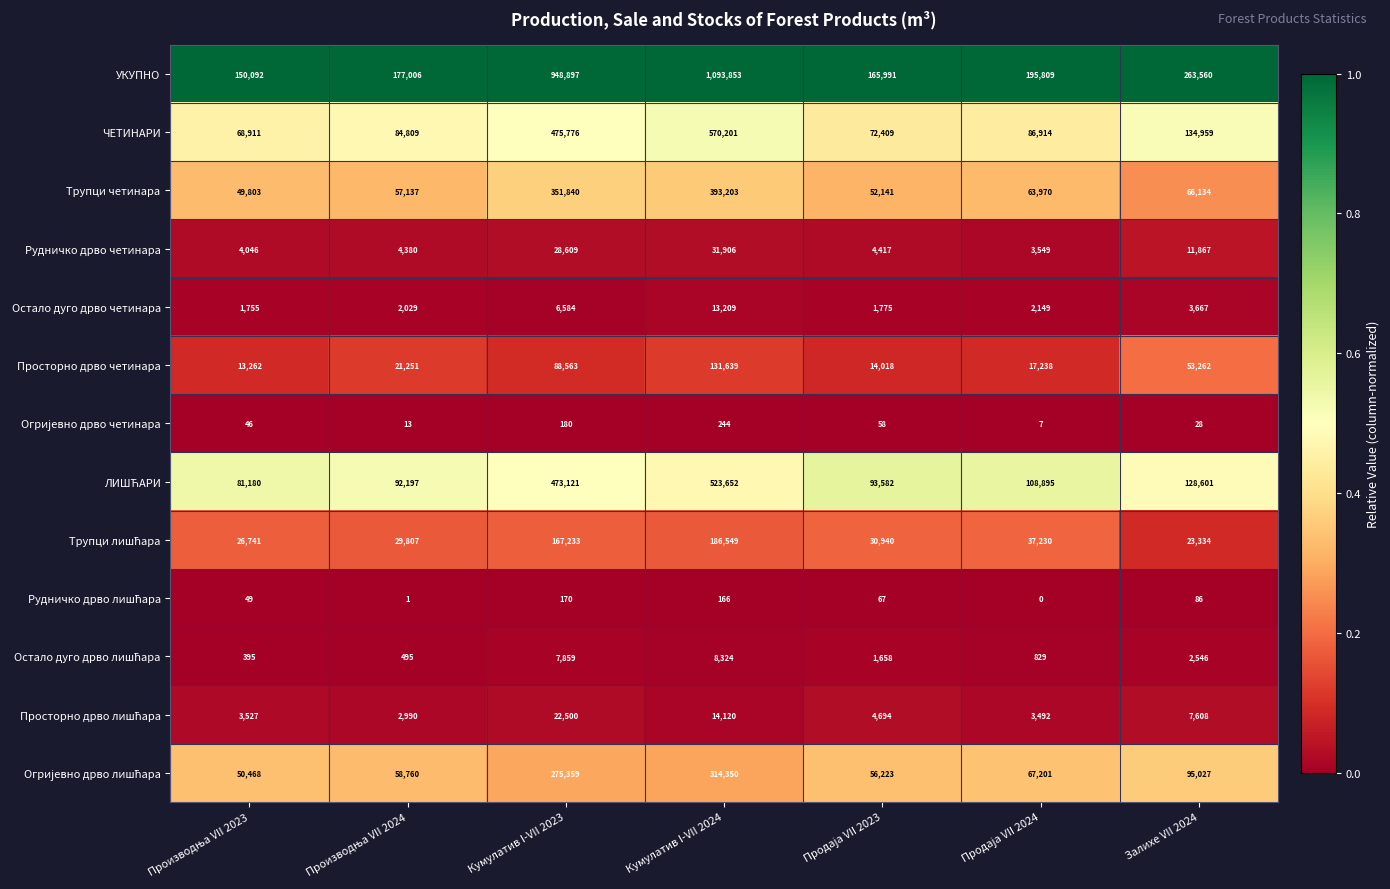

What is the difference between the second highest and minimum values in the УКУПНО series?

798805